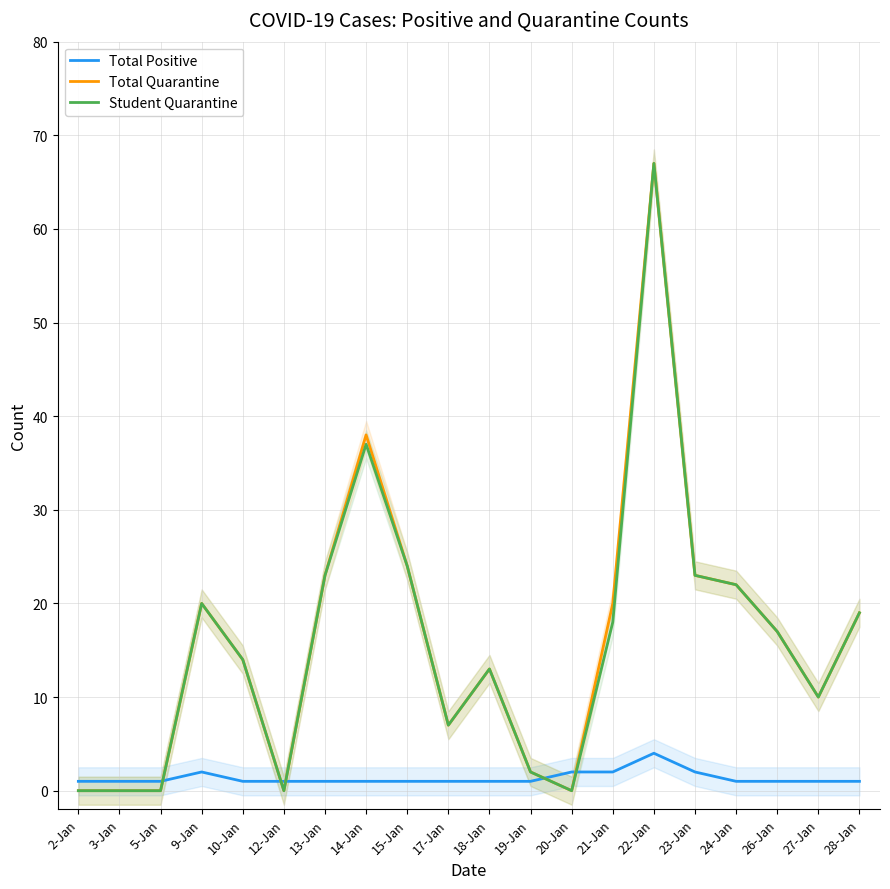

In Total Quarantine, how many points are higher than both neighbors (excluding endpoints)?

4